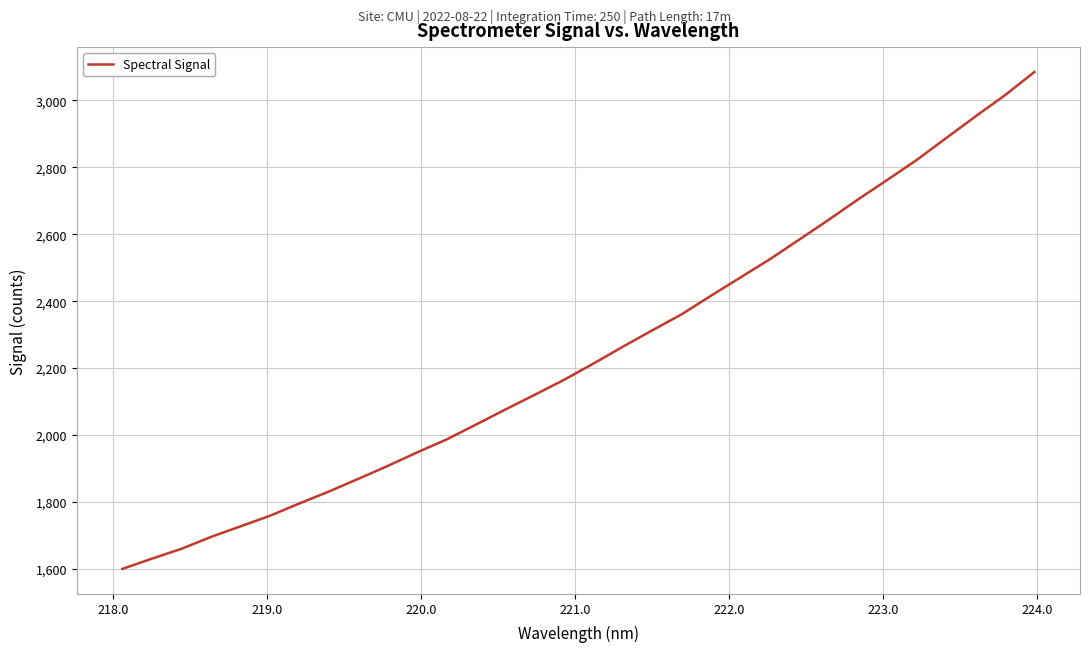

What is the smallest value displayed?

1600.1